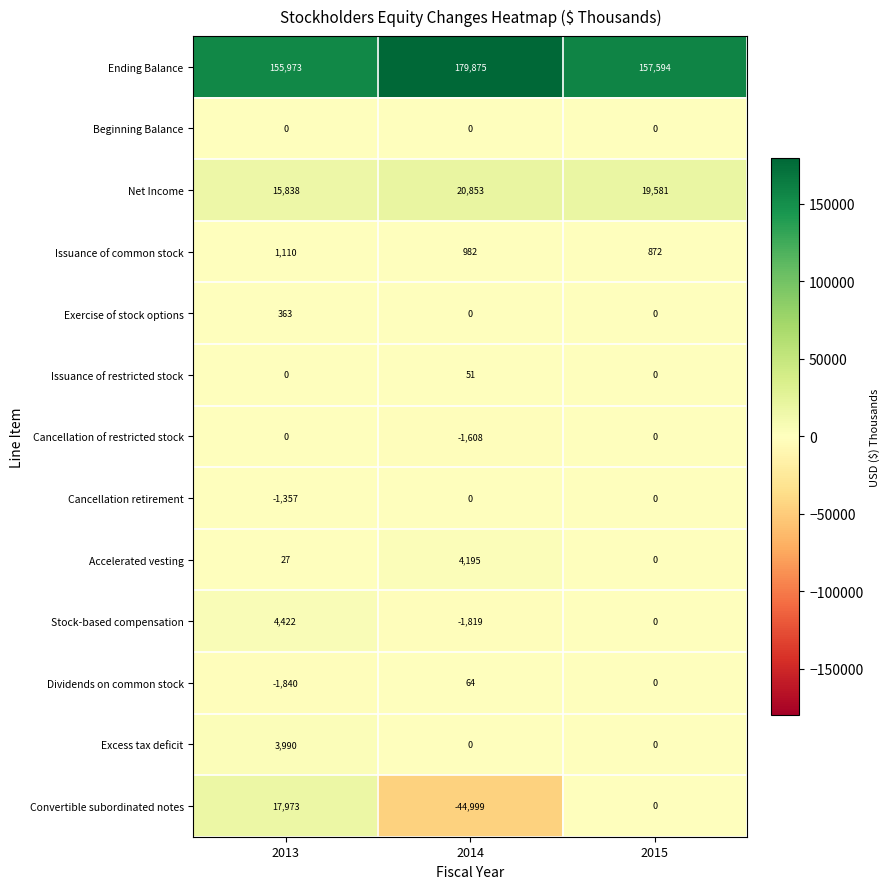

Which series has the largest total across all categories?

Ending Balance